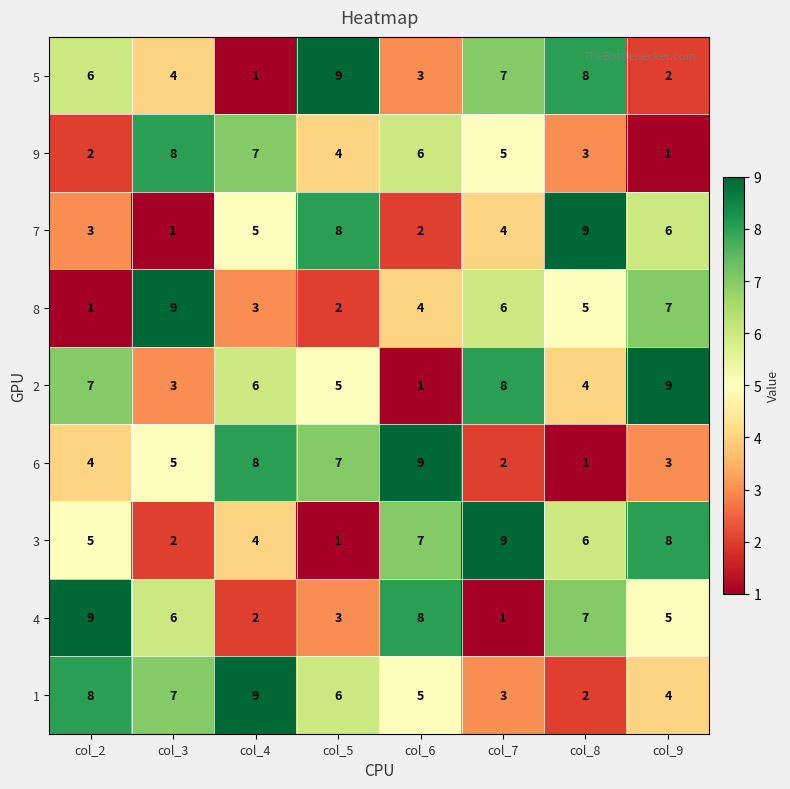

Rank the categories by 9 value from lowest to highest.

col_9, col_2, col_8, col_5, col_7, col_6, col_4, col_3